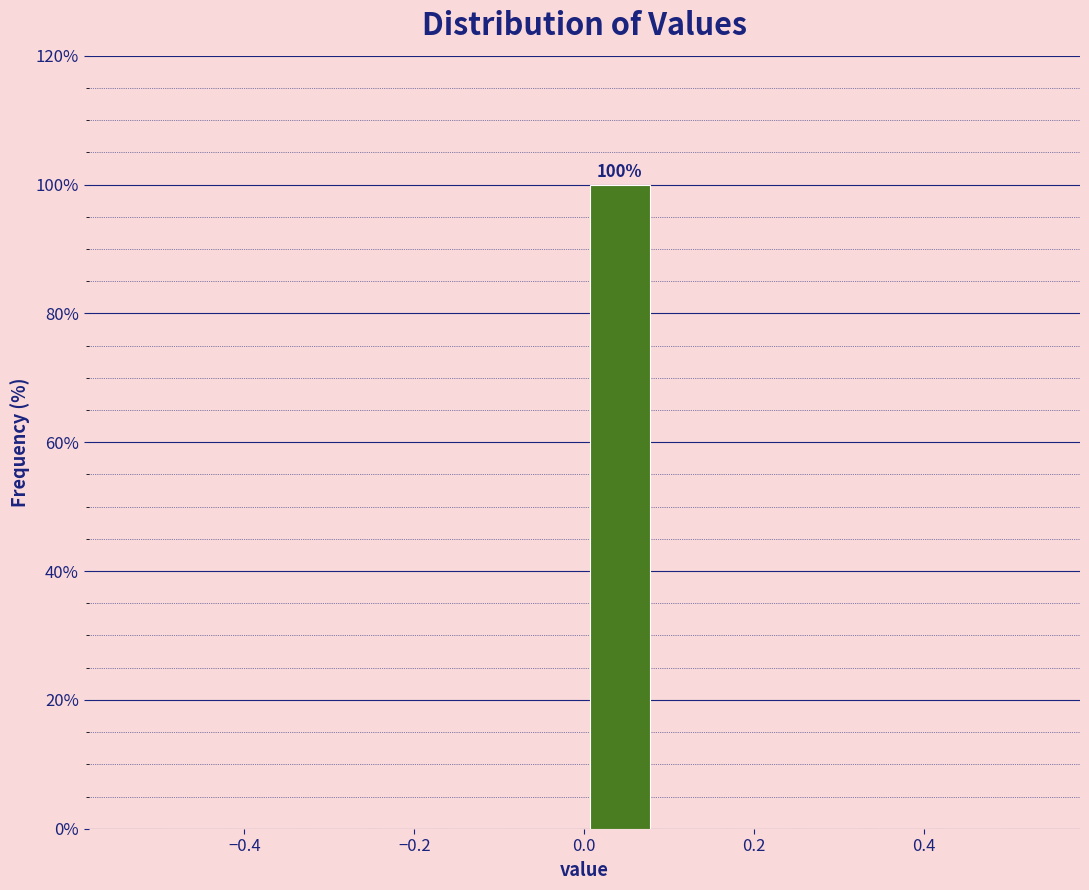

Over which range of the x-axis is the bar tallest?

0.00 to 0.08